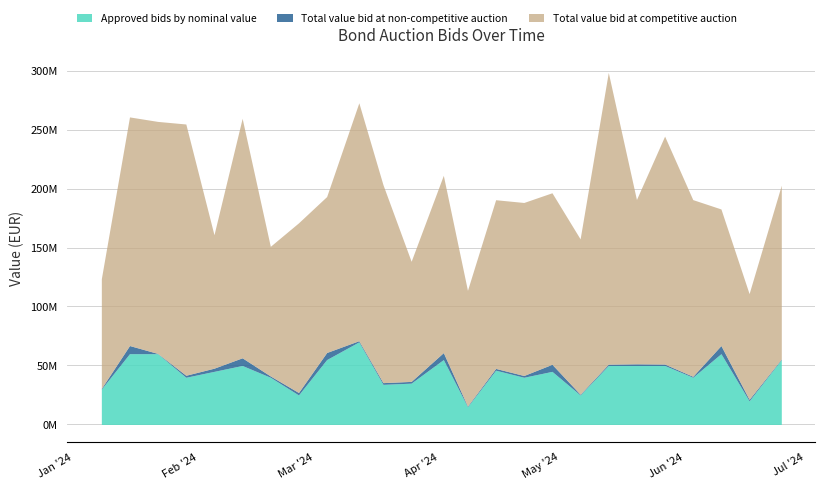

True or false: Approved bids by nominal value and Total value bid at competitive auction intersect in this chart.

False